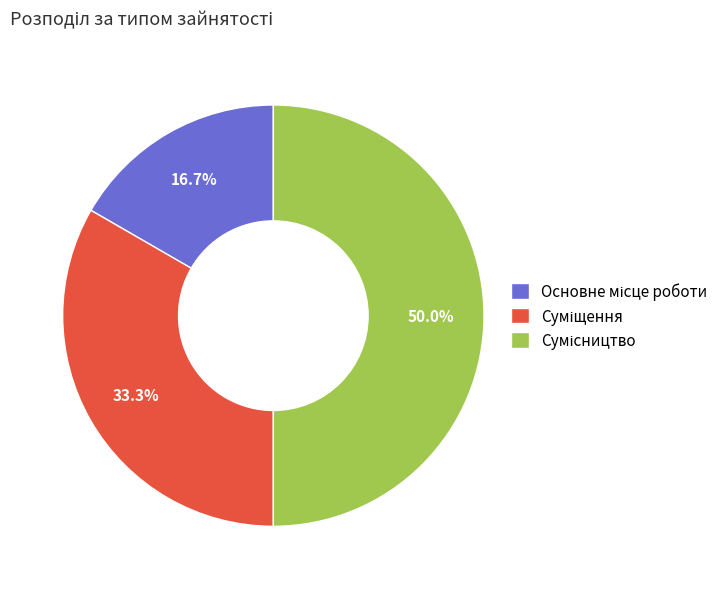

What percentage is the Суміщення slice, to the nearest percent?

33%